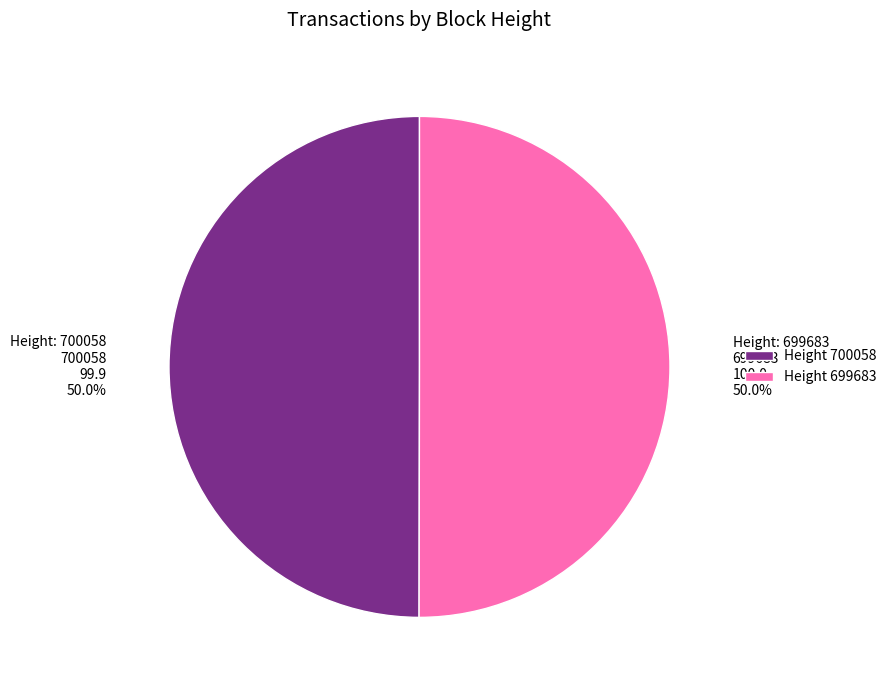

What is the total percentage of Height 700058 and Height 699683?

100.0%